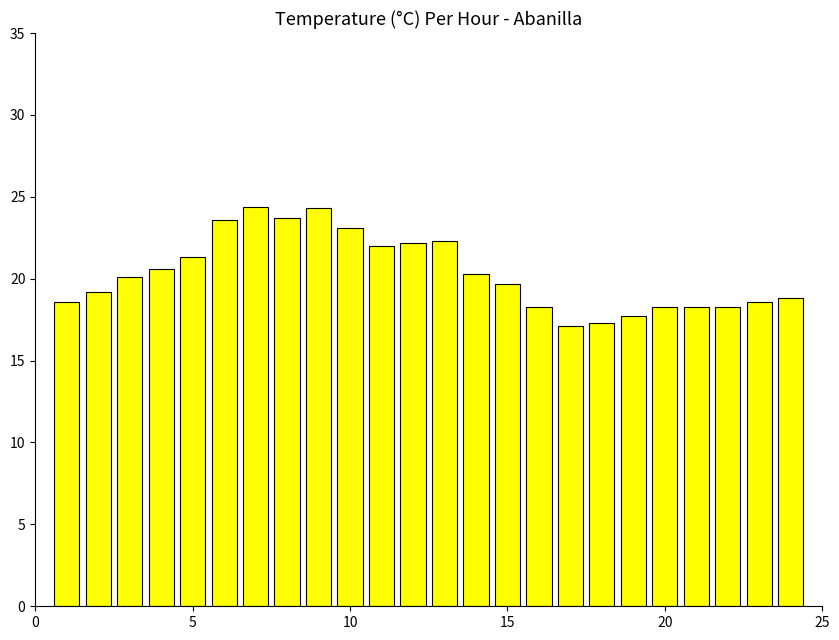

What is the difference between the maximum and minimum values?

7.3